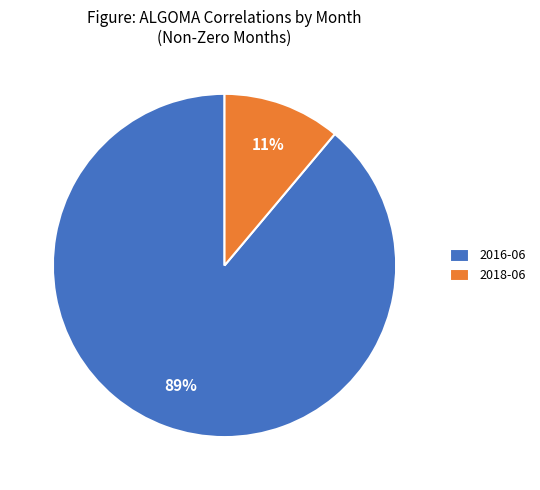

To the nearest percent, what is the difference between the 2016-06 and 2018-06 slice percentages?

78%